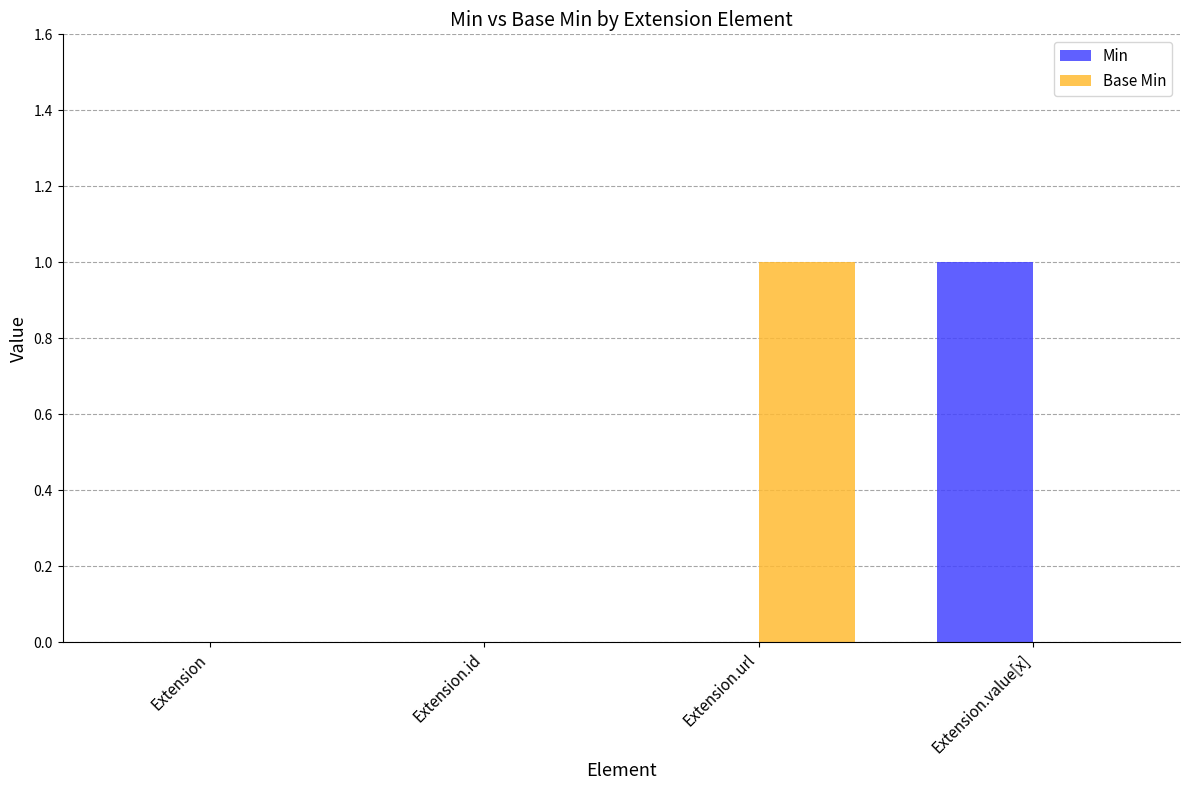

Are the bars horizontal?

No